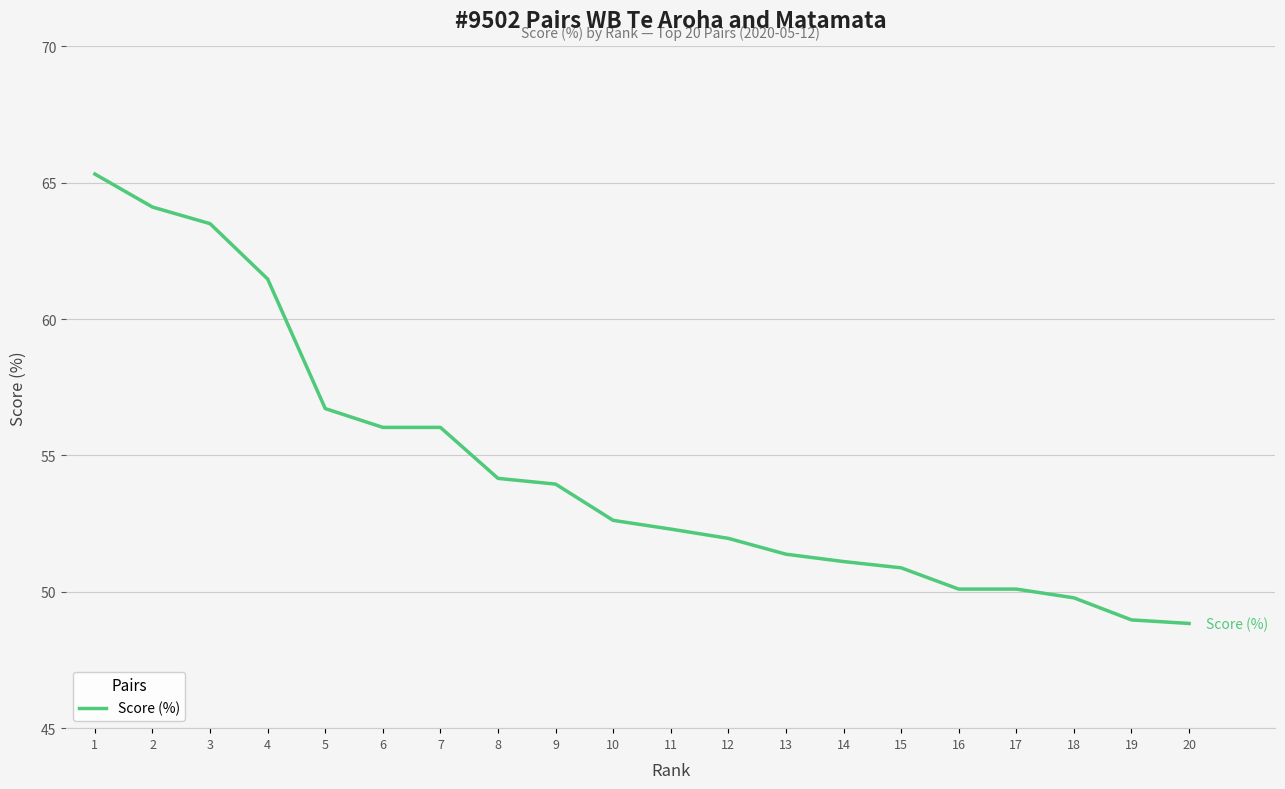

True or false: the data shows 87.4 at 4.

False